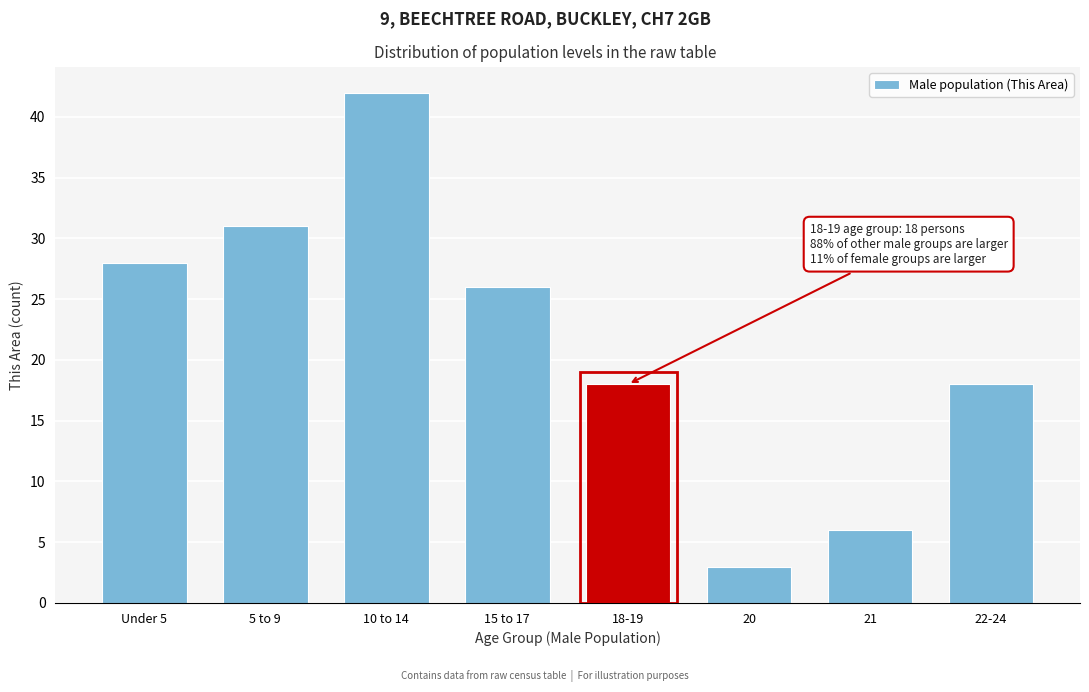

Reading left to right, what are all the values shown in this chart?

Under 5=28	5 to 9=31	10 to 14=42	15 to 17=26	18-19=18	20=3	21=6	22-24=18